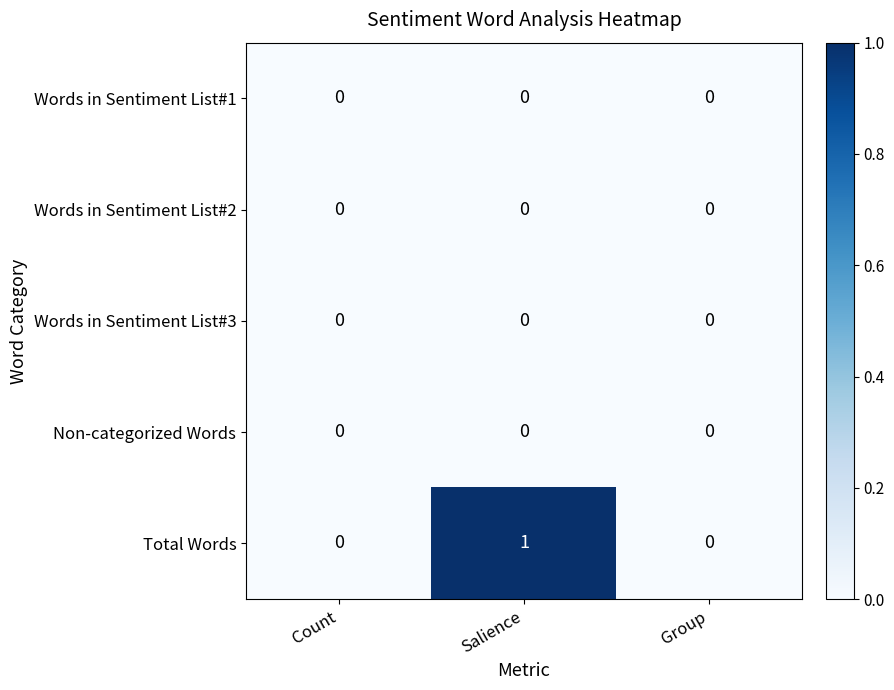

How many data points does each series have?

3